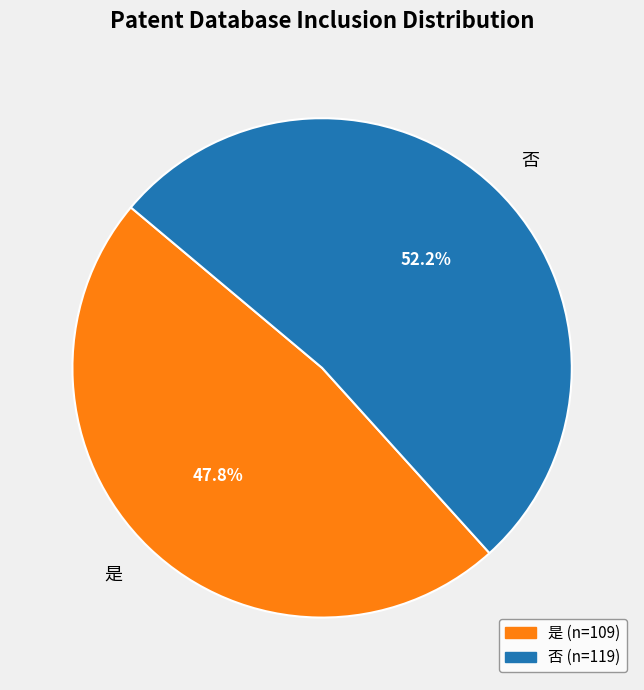

Approximately how many times larger is the value at 否 compared to 是?

1.1